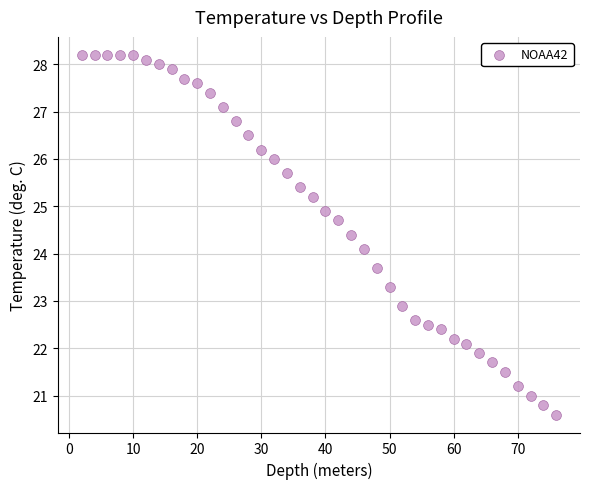

What Y value in the scatter plot is closest to 24?

24.1